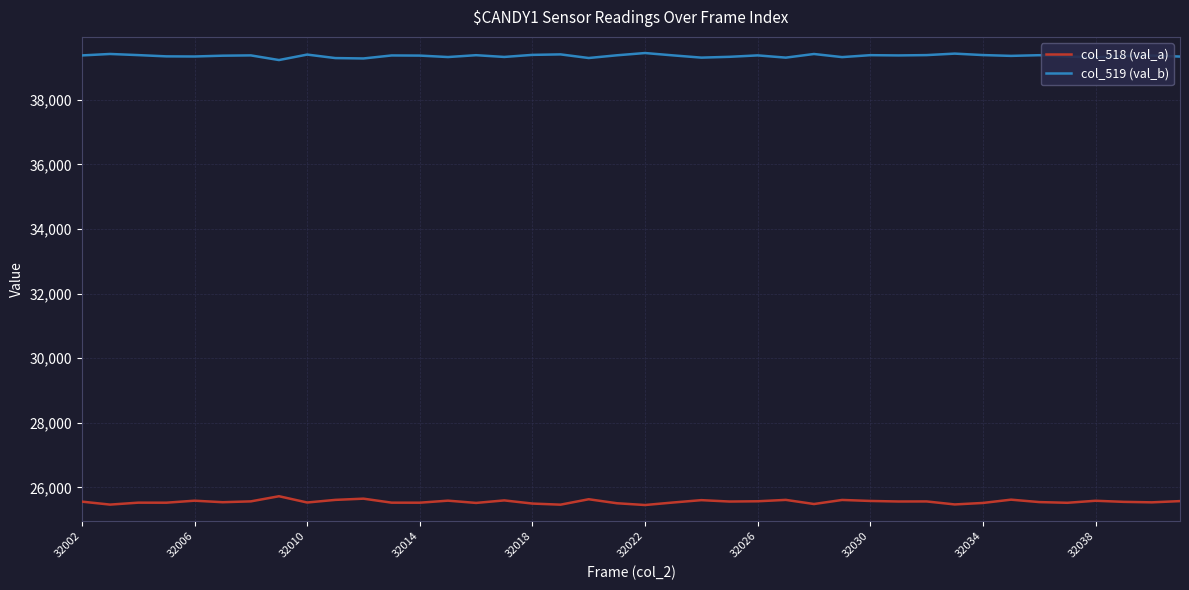

True or false: col_519 (val_b) and col_518 (val_a) cross at least once.

False